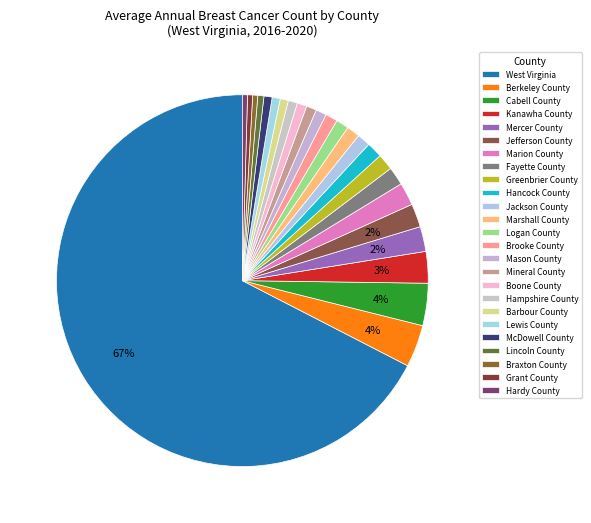

Rank the categories by value from highest to lowest.

West Virginia, Berkeley County, Cabell County, Kanawha County, Mercer County, Jefferson County, Marion County, Fayette County, Greenbrier County, Hancock County, Jackson County, Marshall County, Logan County, Brooke County, Mason County, Mineral County, Boone County, Hampshire County, Barbour County, Lewis County, McDowell County, Lincoln County, Braxton County, Grant County, Hardy County